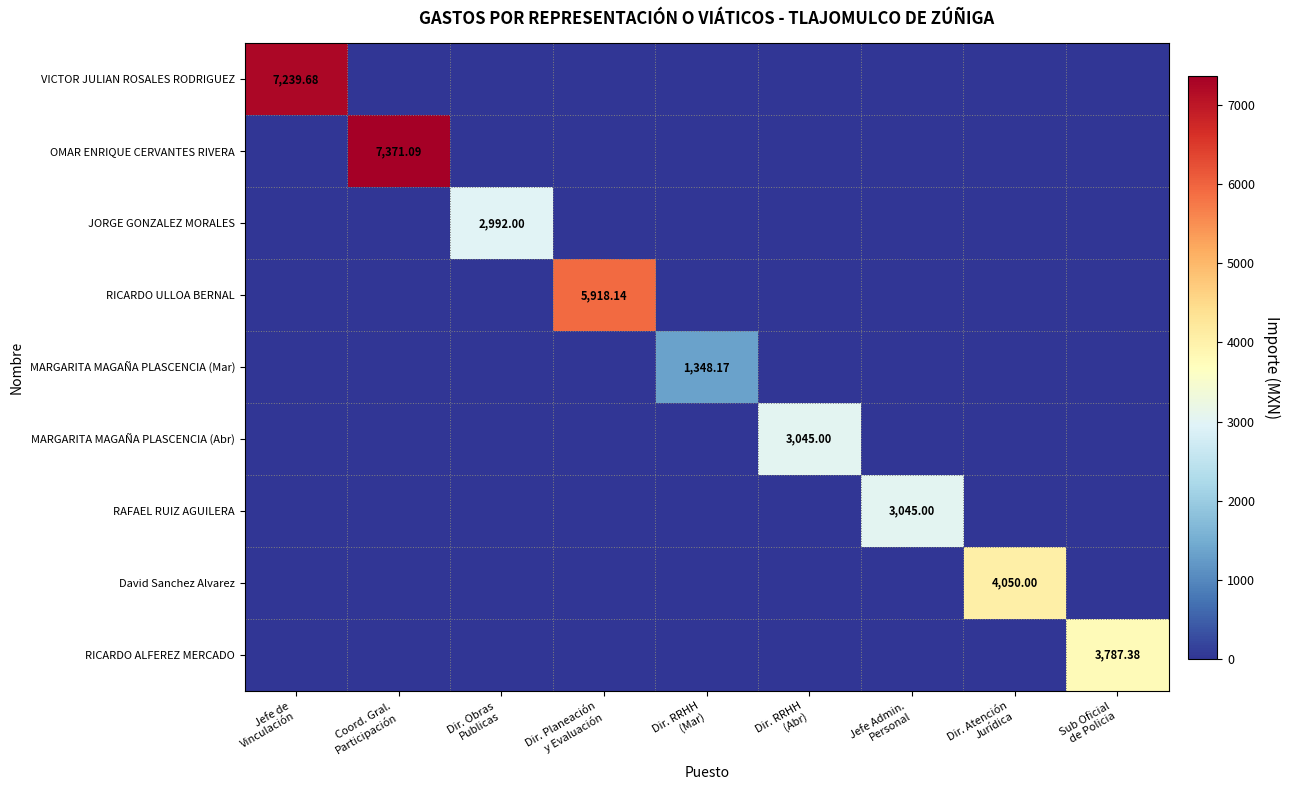

What is the average value of the David Sanchez Alvarez series?

450.0